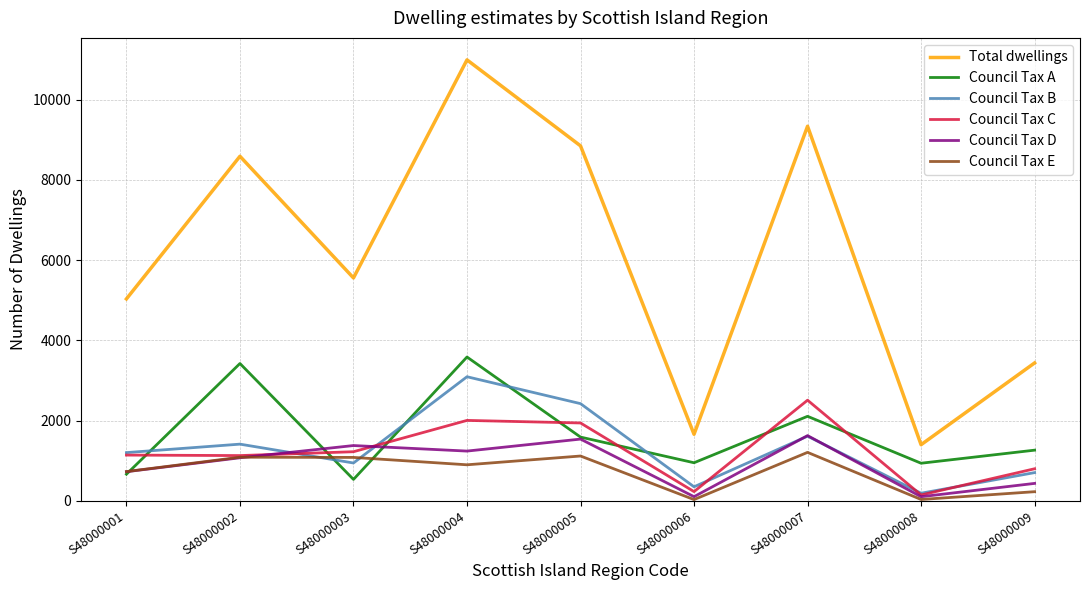

At which label does Total dwellings reach its peak?

S48000004